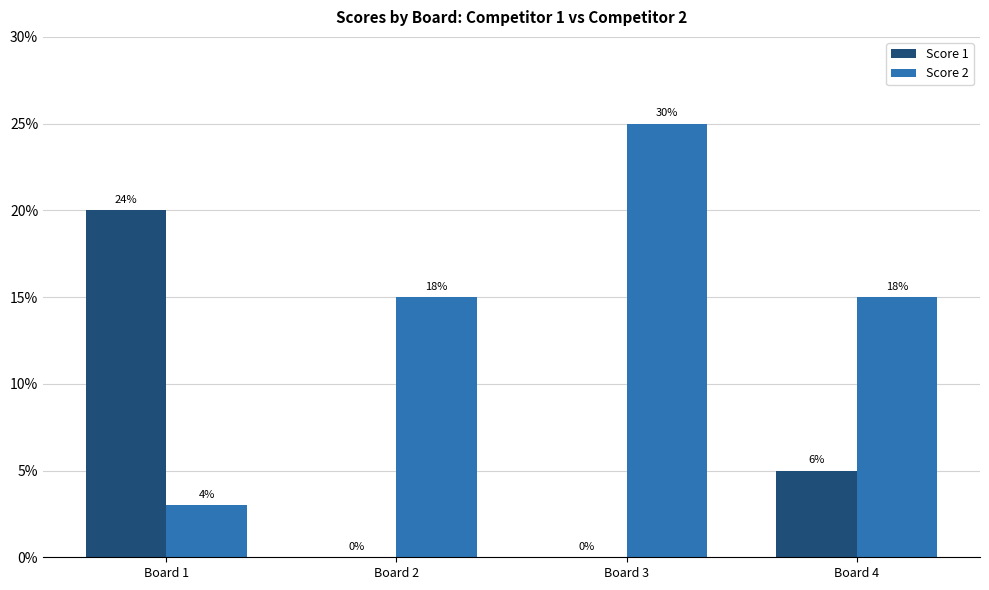

What is the difference between the maximum and minimum values in the Score 2 series?

22